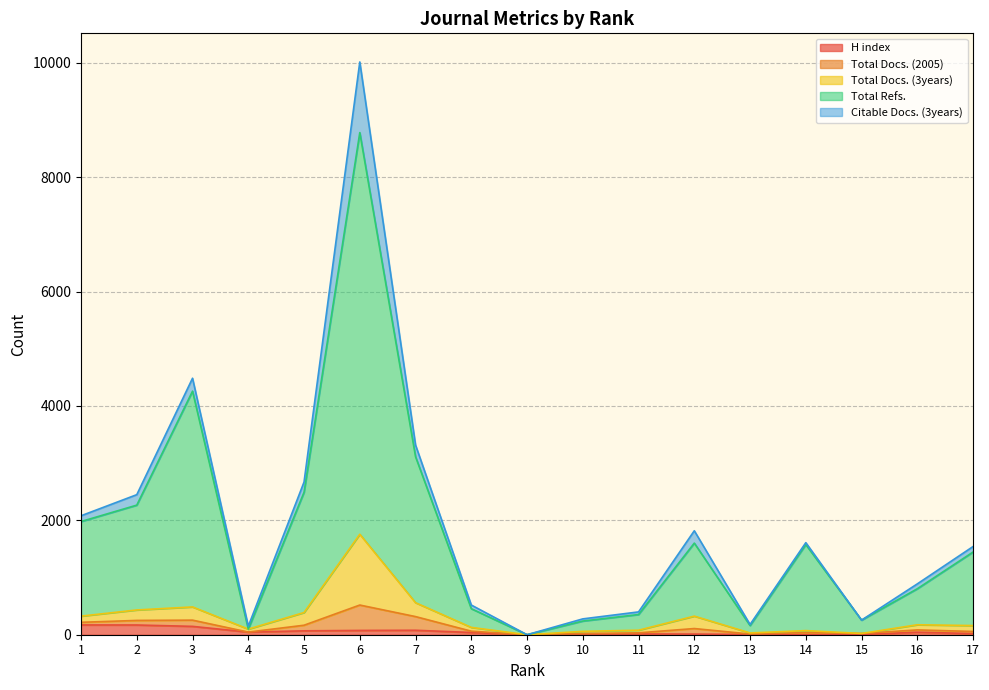

Between 4 and 17, which series saw the biggest shift?

Total Refs.